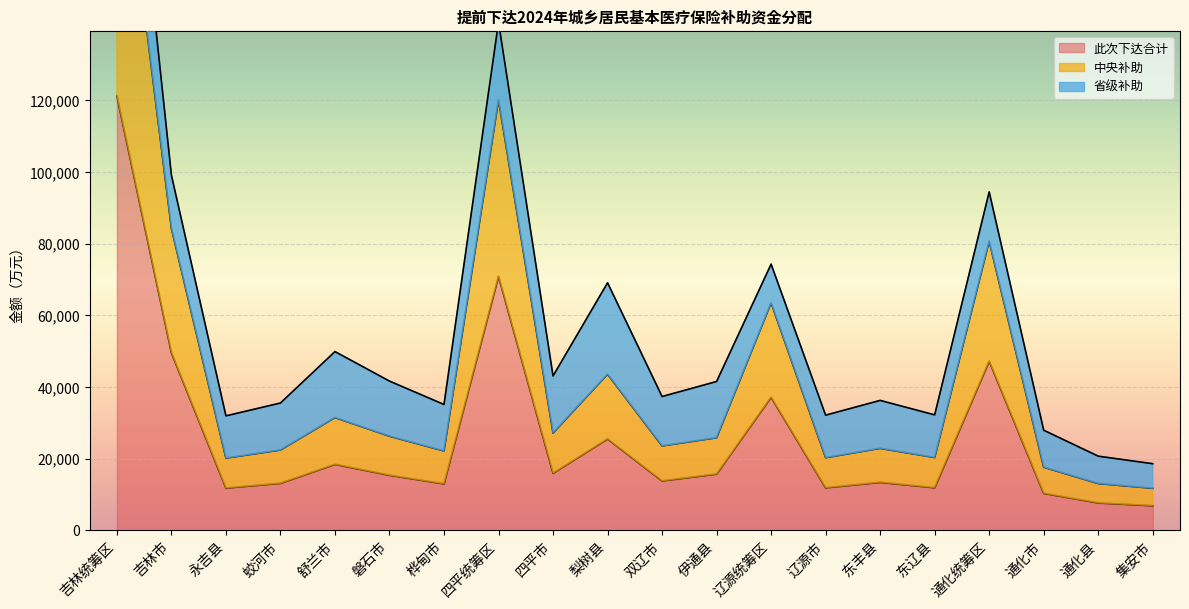

What is the average value of the 此次下达合计 series?

26530